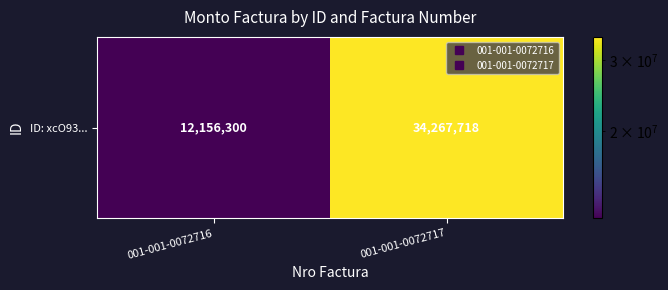

Reading left to right, what are all the values shown in this chart?

001-001-0072716=12156300	001-001-0072717=34267718